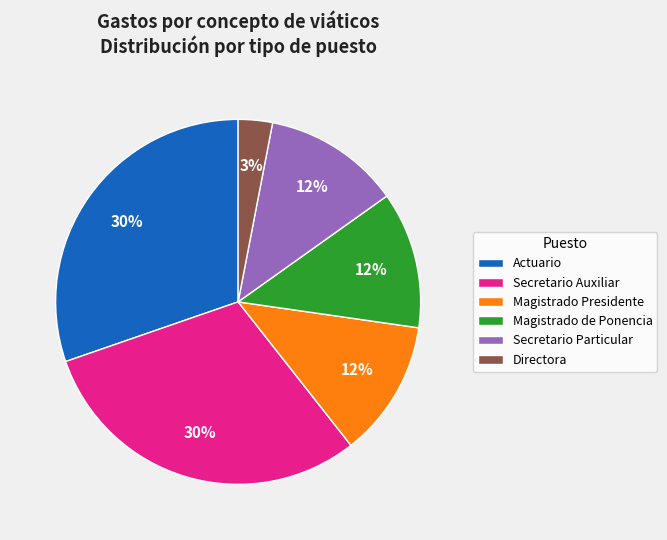

Which category has the smallest portion of the pie?

Directora